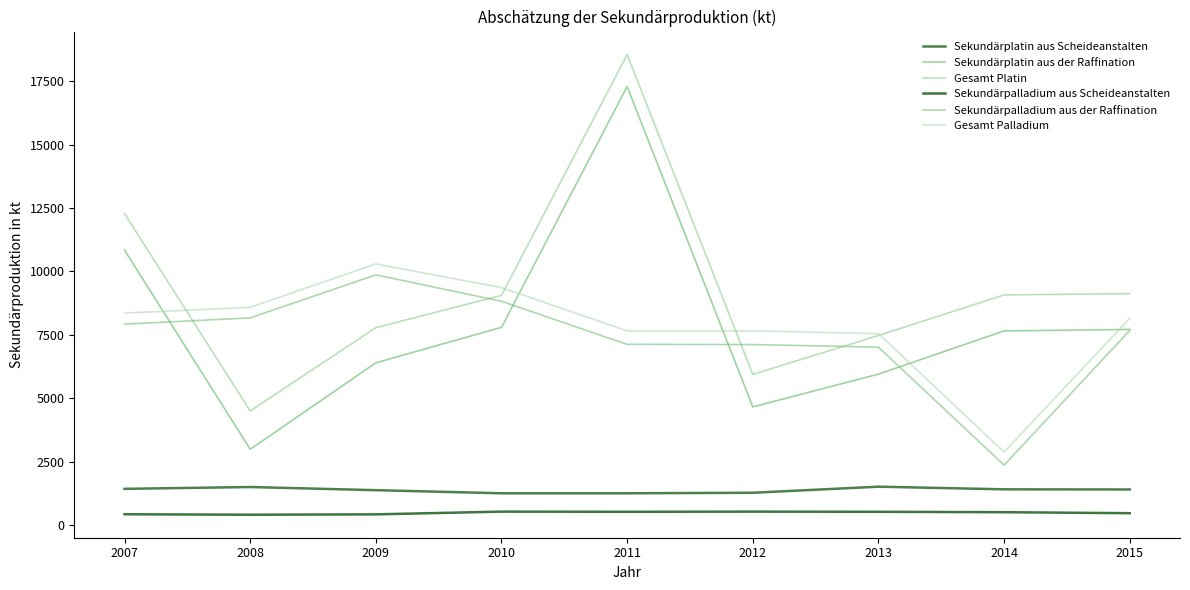

Where is the first local minimum for Sekundärplatin aus der Raffination?

2008